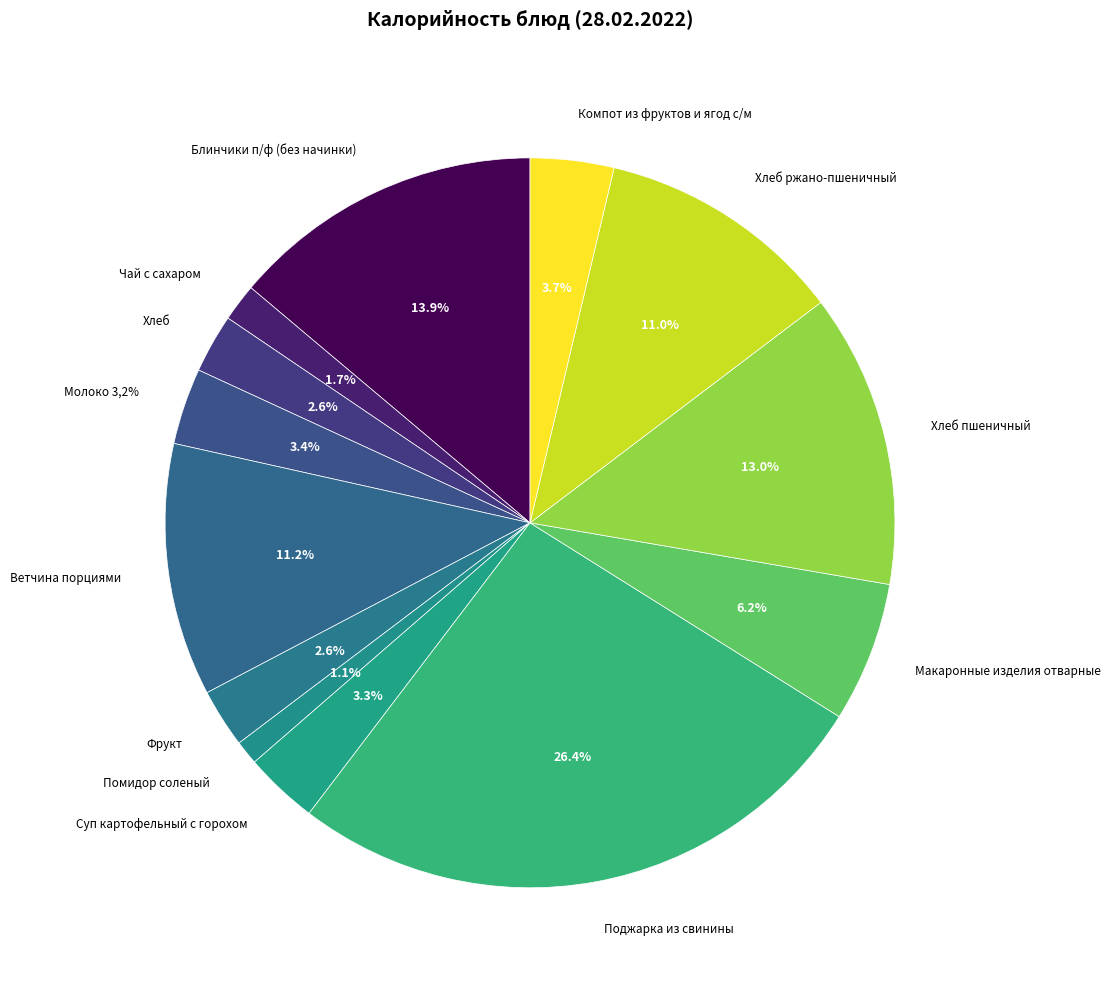

To the nearest percent, what portion does Суп картофельный с горохом represent?

3%